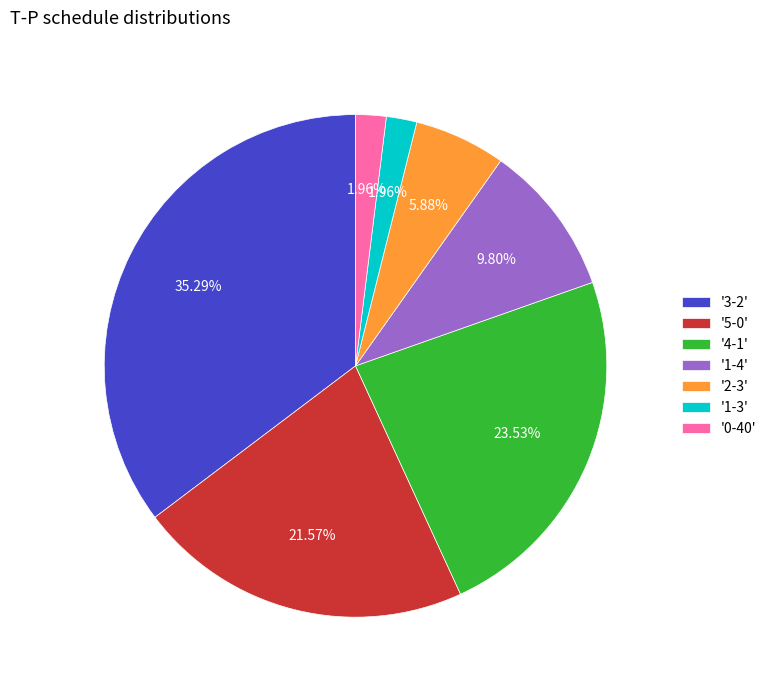

Between '1-4' and '3-2', which is larger?

'3-2'